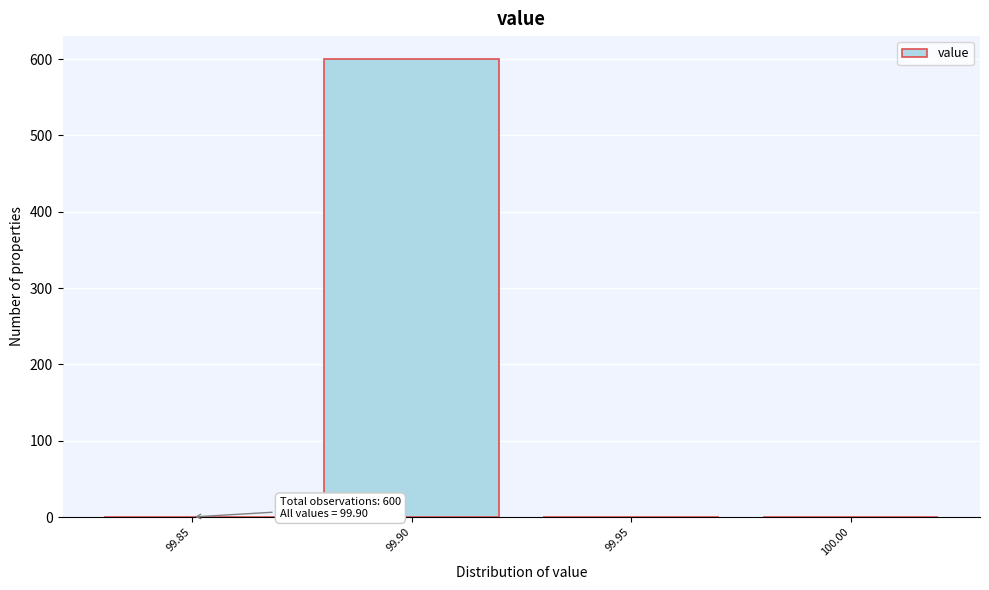

Reading right to left, what are all the values shown in this chart?

100.00=0	99.95=0	99.90=600	99.85=0